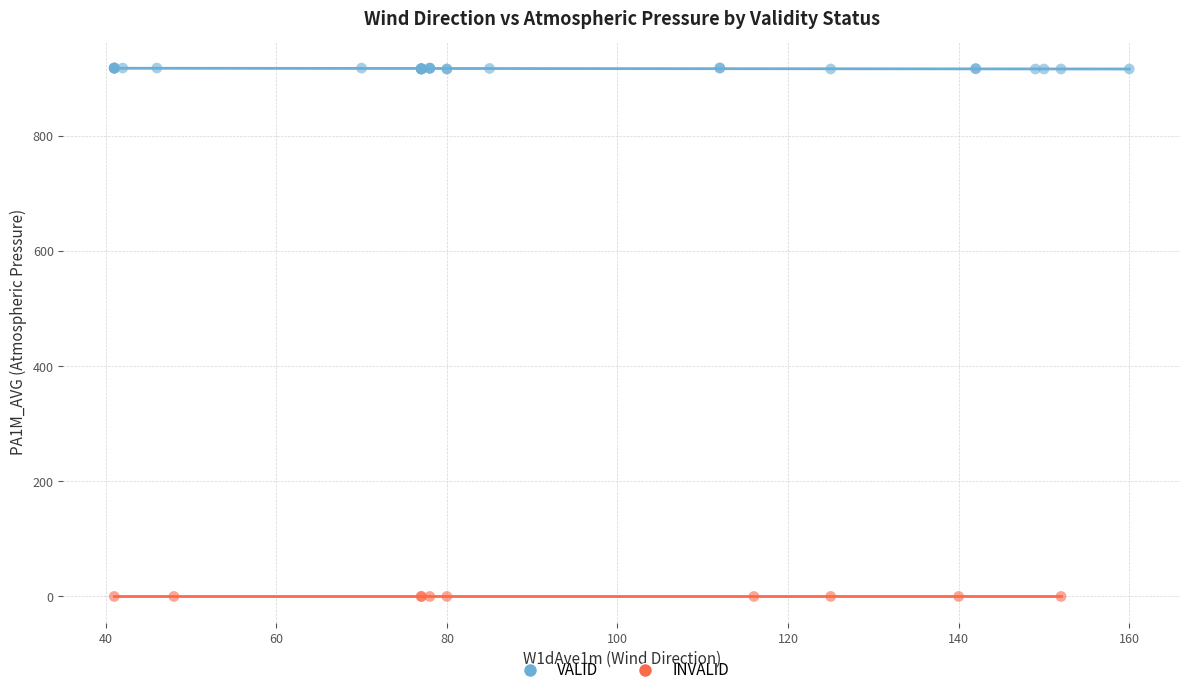

Which series reaches the minimum Y coordinate?

INVALID